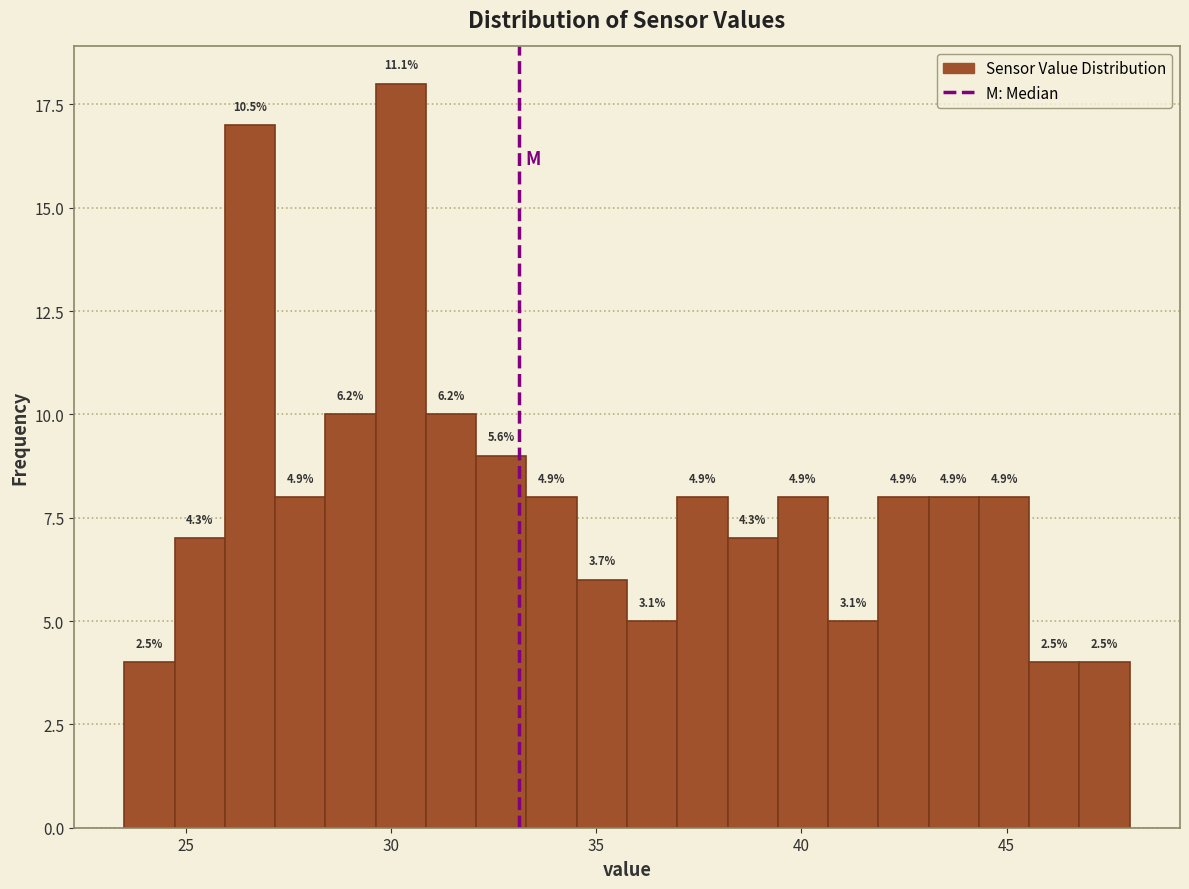

Read against the x-axis, roughly where is the centre of the tallest bar?

30.0